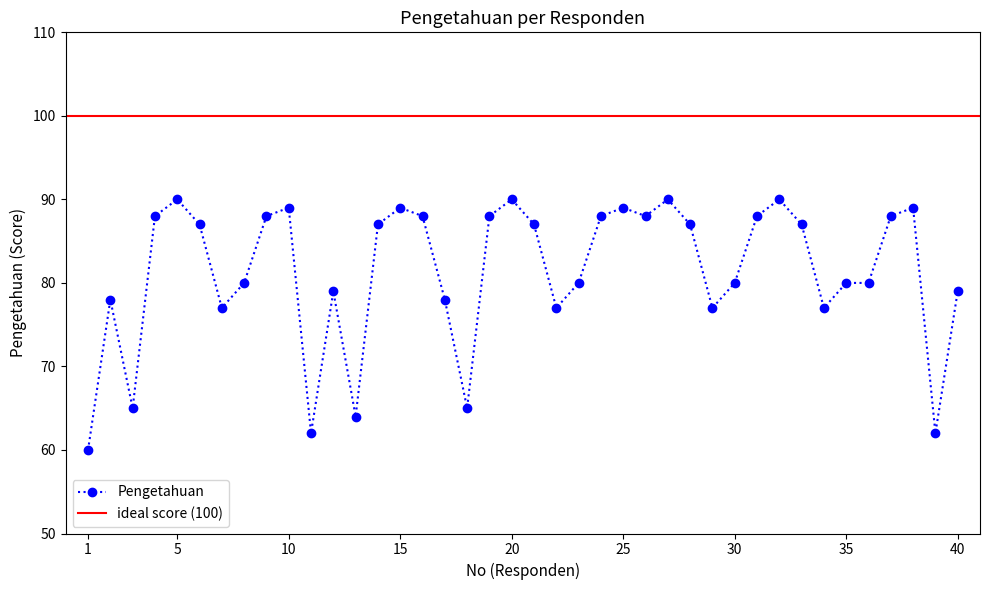

The value at 11 is 62. True or false?

True